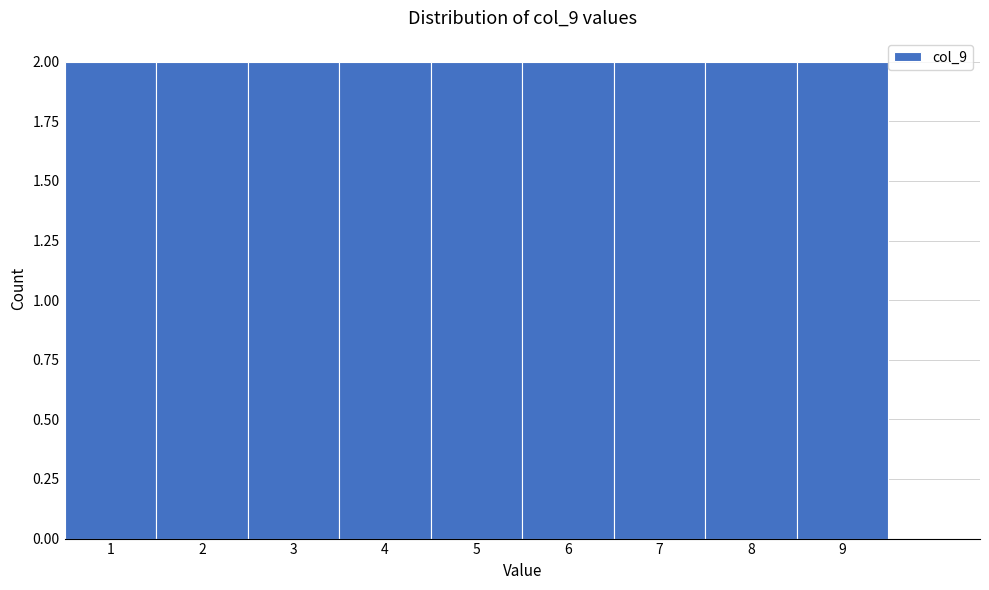

Reading left to right, transcribe this chart: for each bar, give the range it covers on the x-axis and its height. The values are not printed on the chart, so give them approximately, as read against the axis.

0.5 to 1.5: 2
1.5 to 2.5: 2
2.5 to 3.5: 2
3.5 to 4.5: 2
4.5 to 5.5: 2
5.5 to 6.5: 2
6.5 to 7.5: 2
7.5 to 8.5: 2
8.5 to 9.5: 2